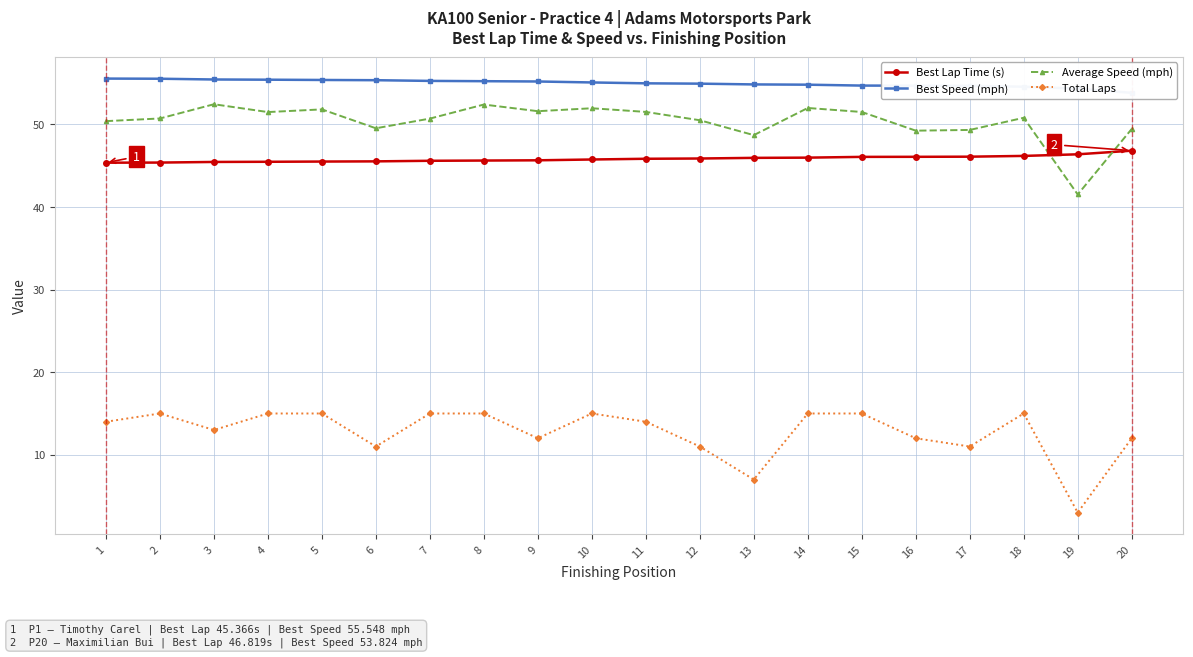

What is the difference between the highest and lowest values at 8?

40.2